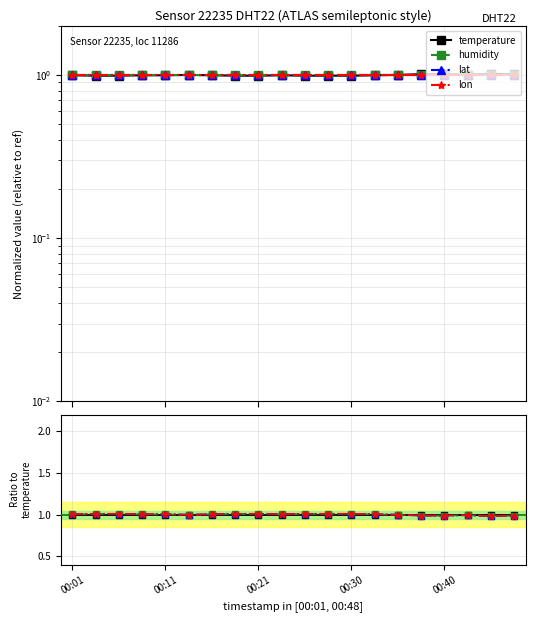

List the series in order of their peak value, lowest first.

temperature, humidity, lat, lon